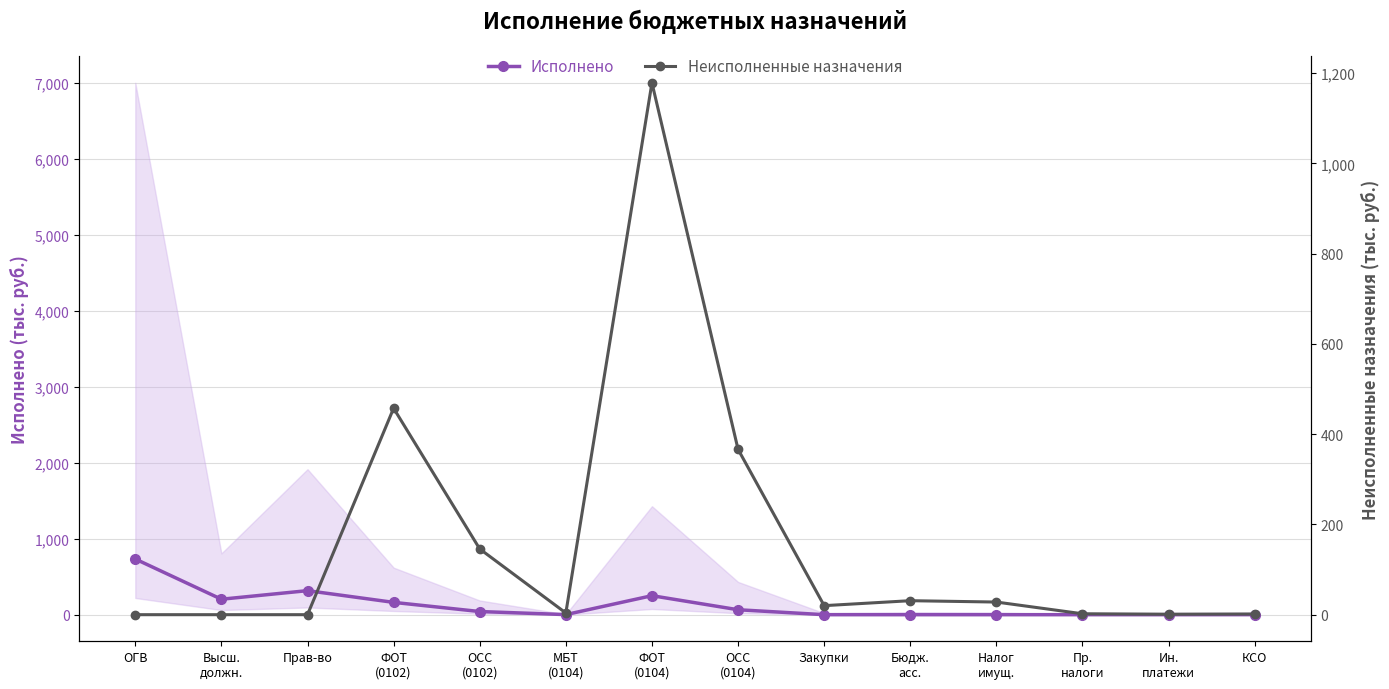

Reading right to left, what are all the values shown in this chart?

Исполнено: КСО=0.5	Ин.
платежи=0.0	Пр.
налоги=0.0	Налог
имущ.=0.0	Бюдж.
асс.=0.0	Закупки=0.0	ОСС
(0104)=65.1	ФОТ
(0104)=250.2	МБТ
(0104)=1.2	ОСС
(0102)=41.4	ФОТ
(0102)=162.2	Прав-во=316.5	Высш.
должн.=203.6	ОГВ=733.2
Неисполненные назначения: КСО=1.5	Ин.
платежи=1.0	Пр.
налоги=2.0	Налог
имущ.=28.0	Бюдж.
асс.=31.0	Закупки=20.0	ОСС
(0104)=366.4	ФОТ
(0104)=1178.4	МБТ
(0104)=3.8	ОСС
(0102)=145.7	ФОТ
(0102)=457.4	Прав-во=0.0	Высш.
должн.=0.0	ОГВ=0.0